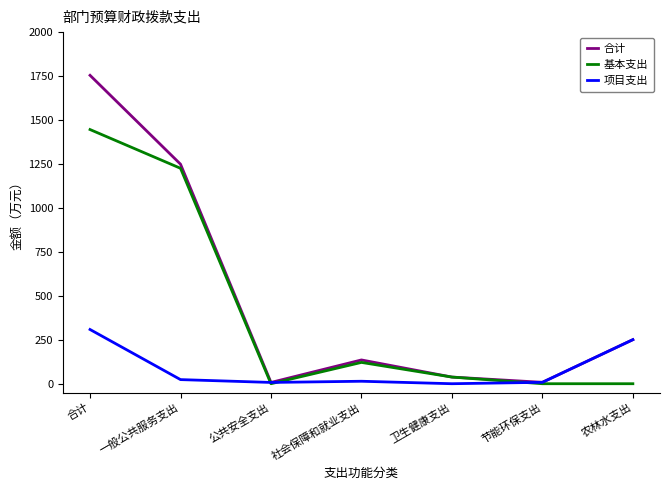

Which series has the largest total across all categories?

合计